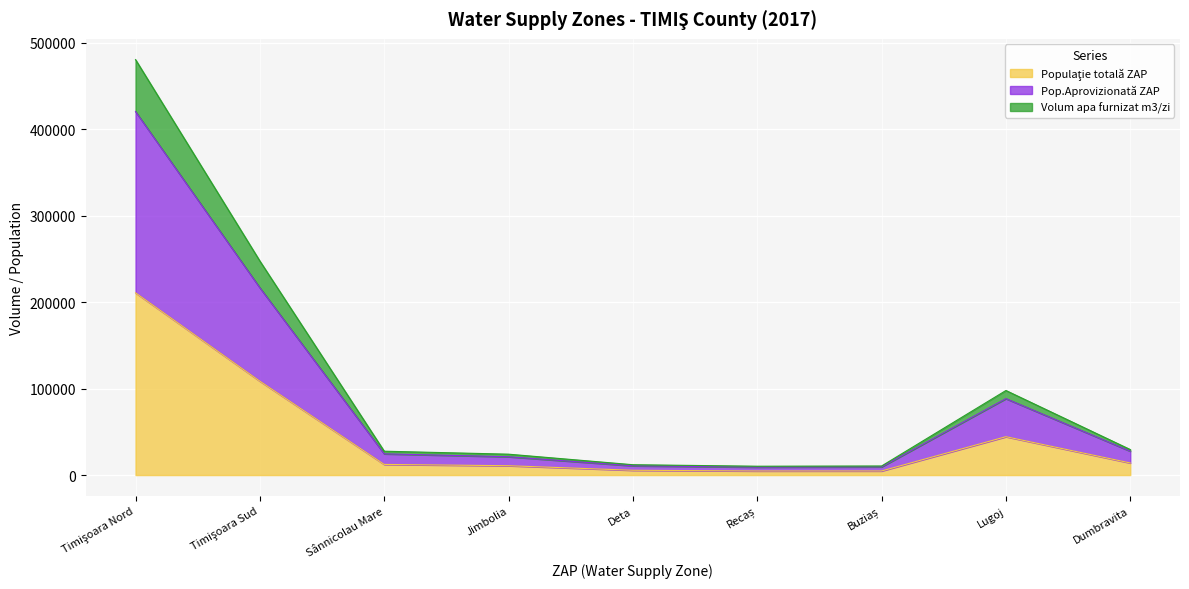

Which label corresponds to the smallest value in the chart?

Recaș